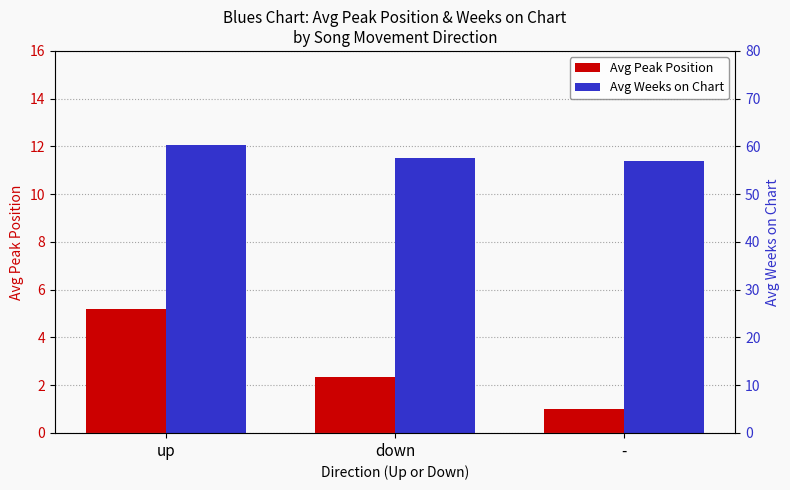

What is the maximum value for Avg Peak Position?

5.2